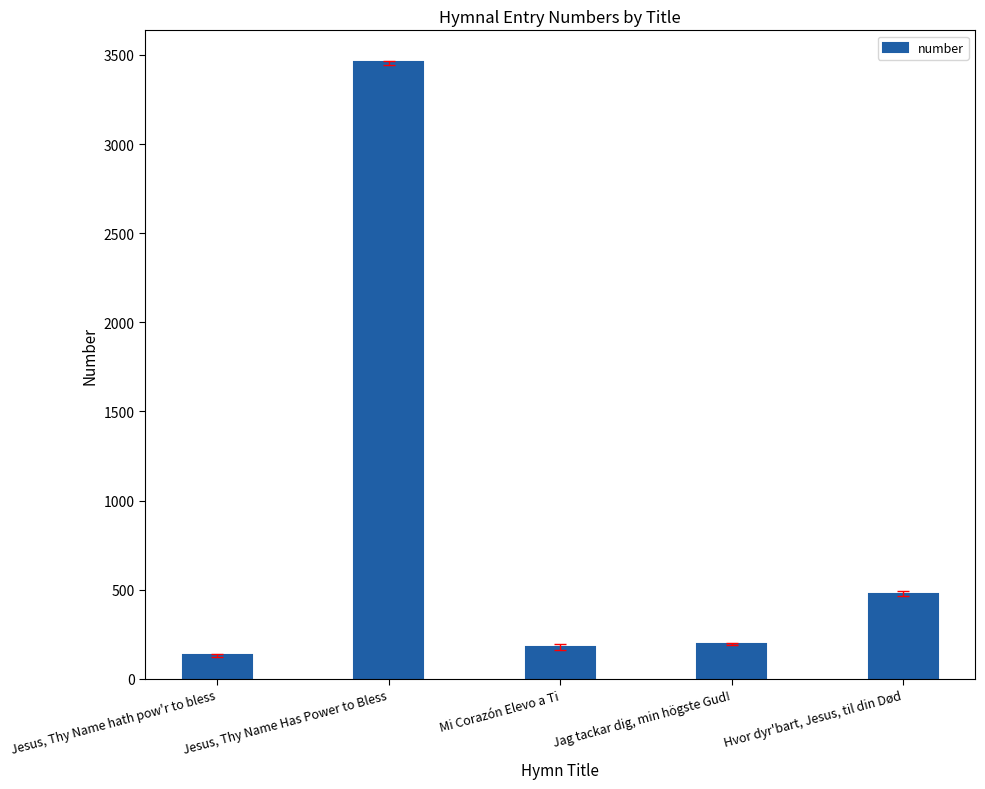

List the labels in order of value, smallest first.

Jesus, Thy Name hath pow'r to bless, Mi Corazón Elevo a Ti, Jag tackar dig, min högste Gud!, Hvor dyr'bart, Jesus, til din Død, Jesus, Thy Name Has Power to Bless